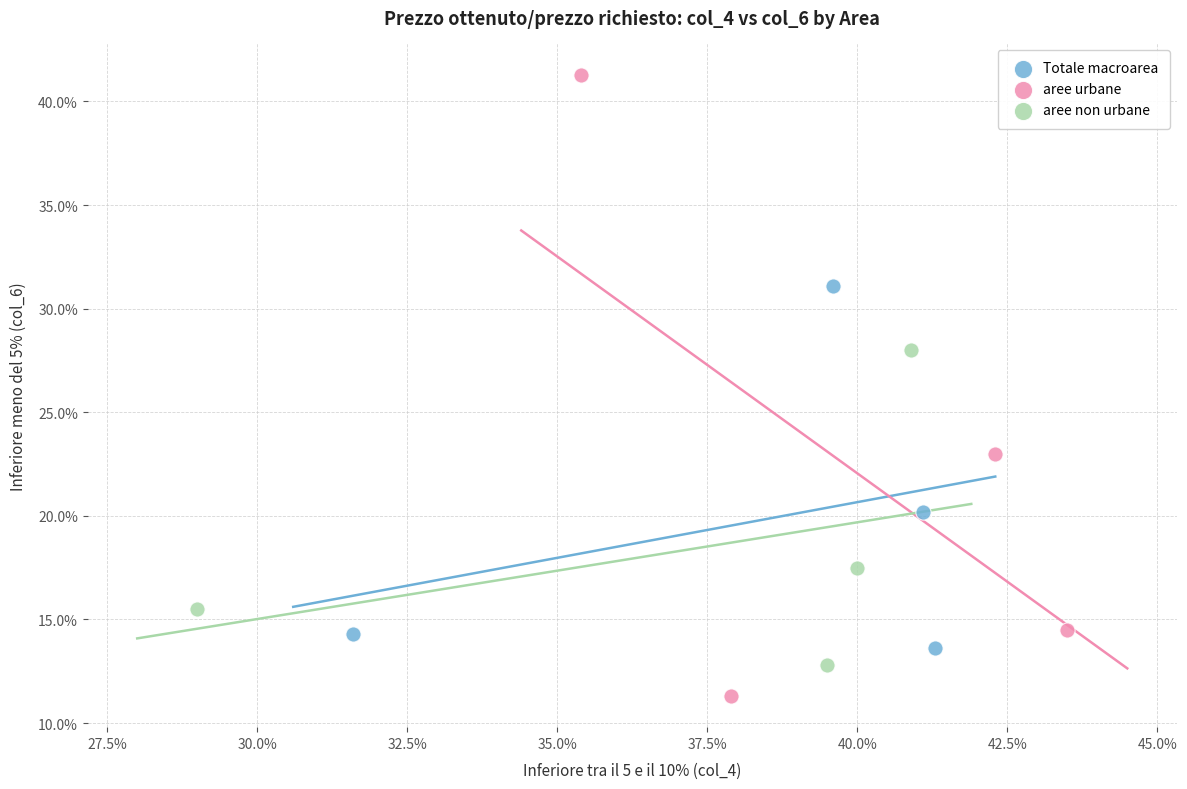

Which series has the widest spread of Y values?

aree urbane